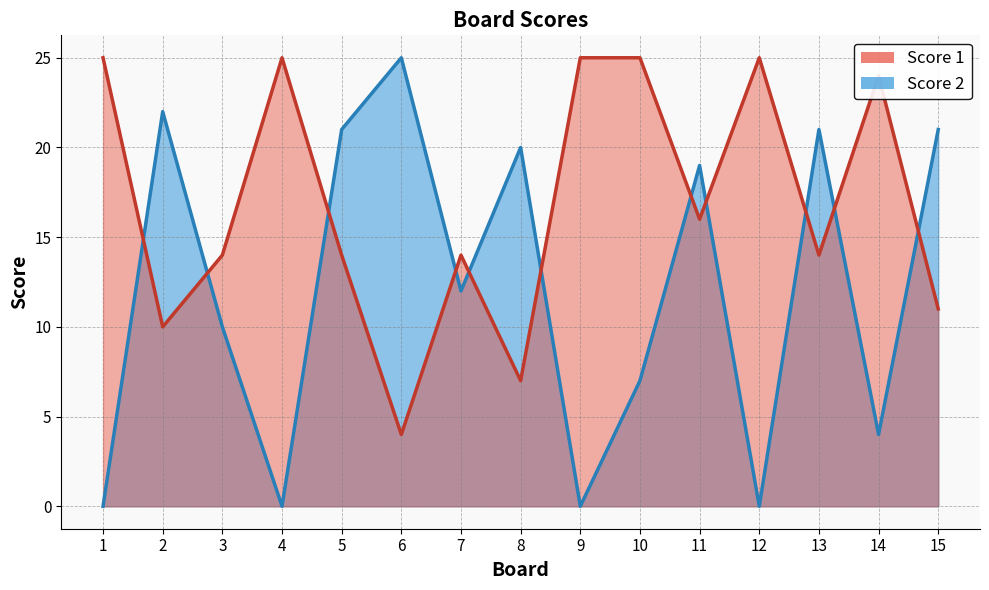

What is the difference between the maximum and minimum values in the Score 1 series?

21